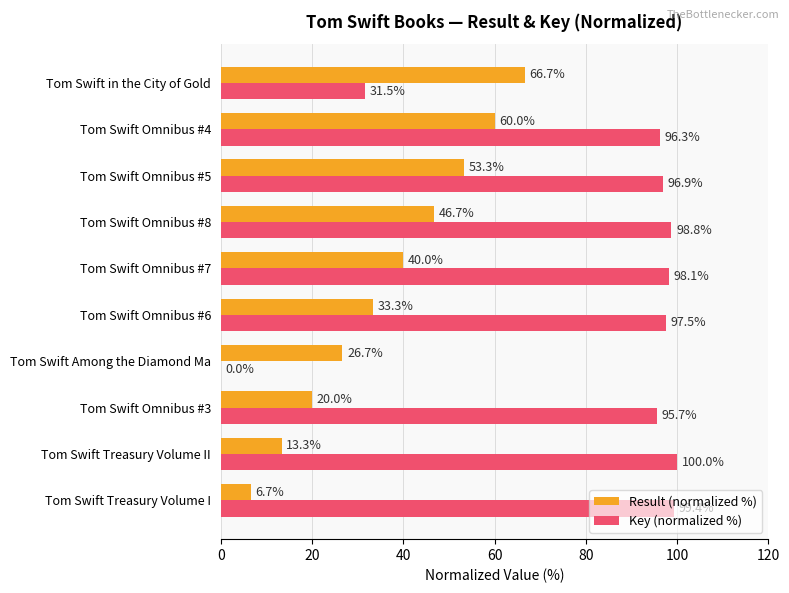

What is the greatest value displayed?

100.0